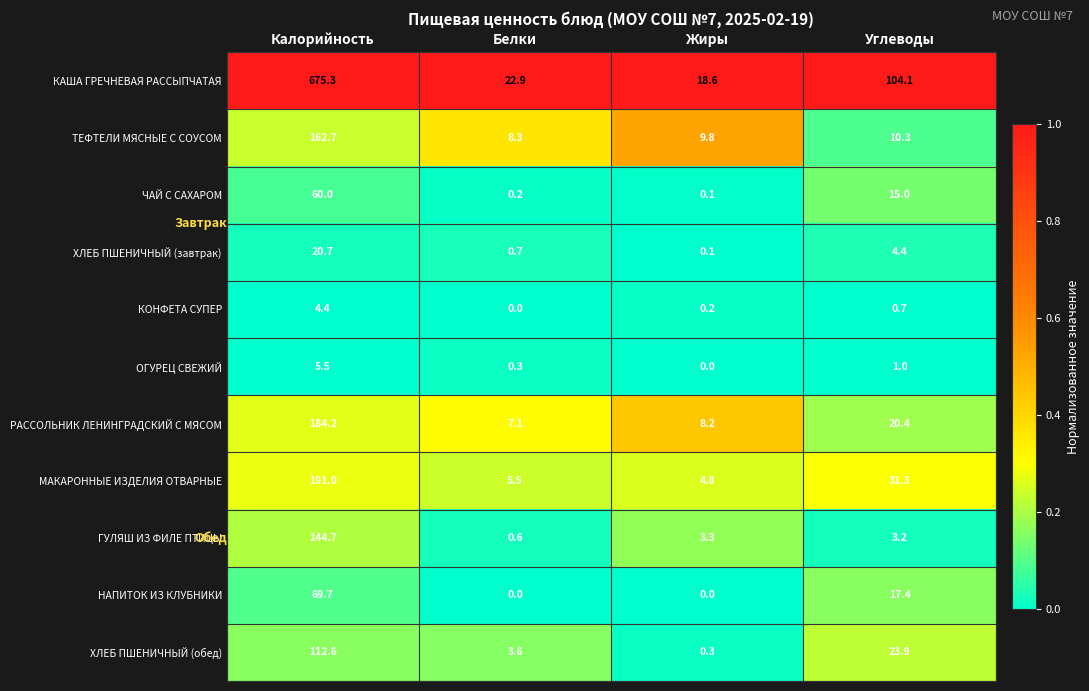

At which category is the sum across all series the highest?

Калорийность